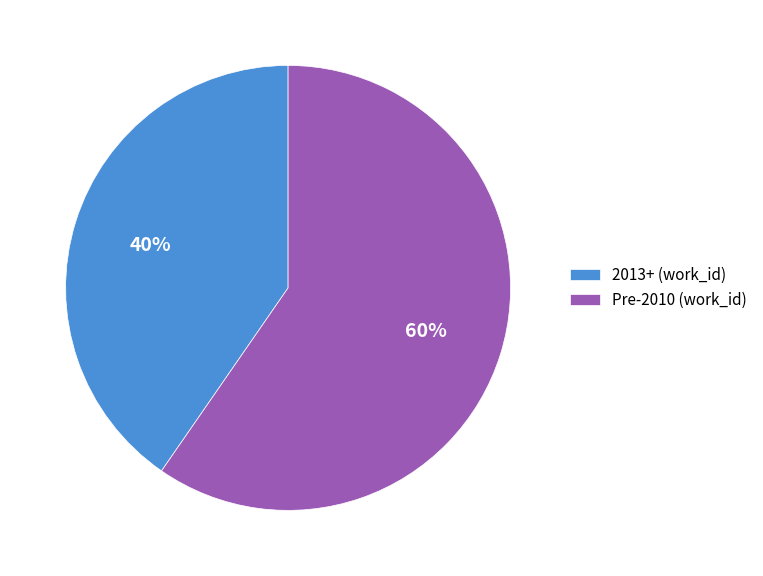

To the nearest percent, what is the average slice percentage?

50%